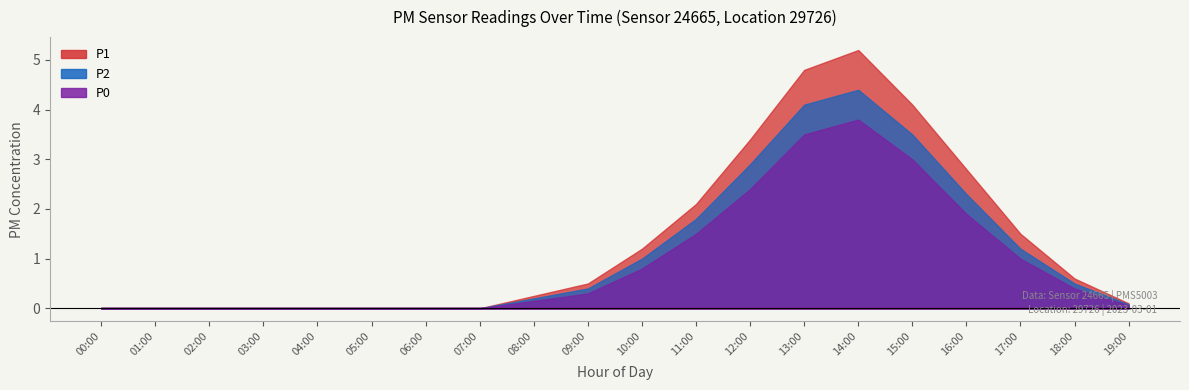

Rank the series by their average value, from highest to lowest.

P1, P2, P0